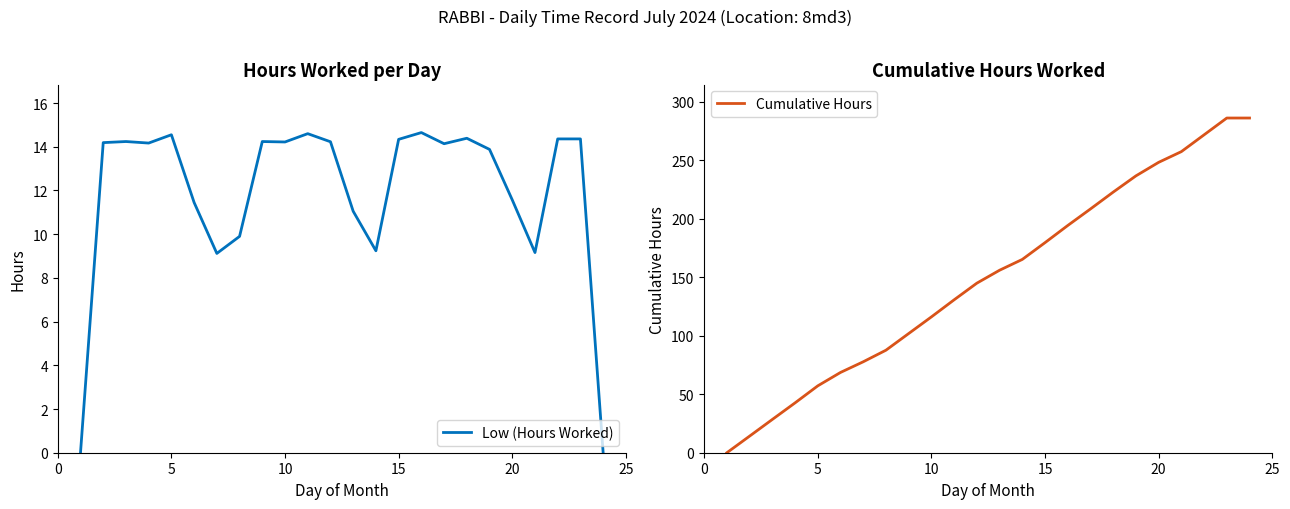

What is the highest value of the Cumulative Hours series?

286.1